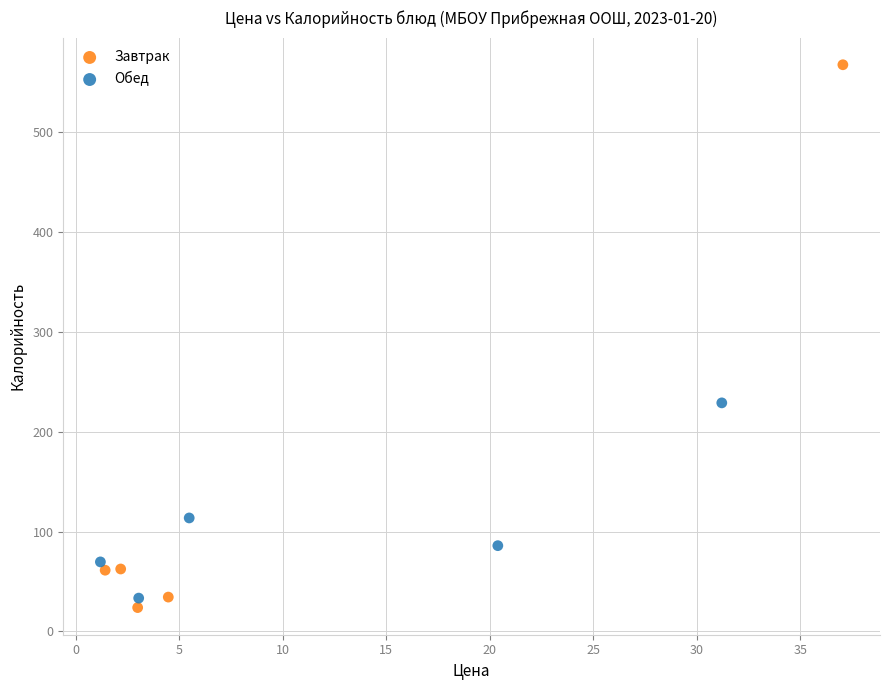

Which series reaches the maximum Y coordinate?

Завтрак